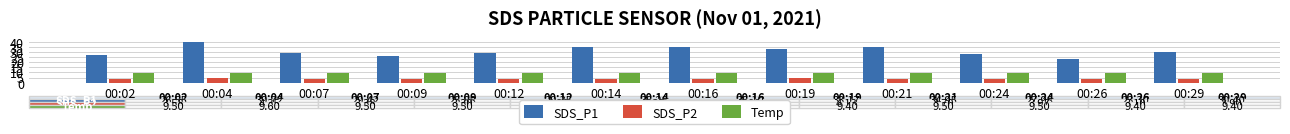

At 00:04, list the series in order from smallest to largest.

SDS_P2, Temp, SDS_P1